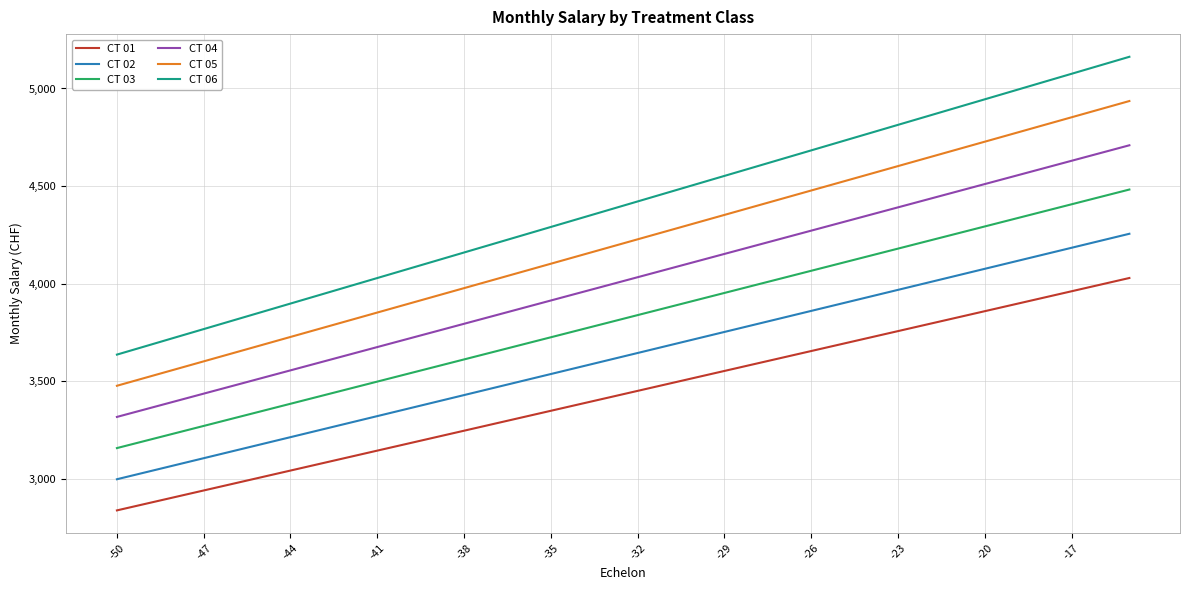

What is the maximum value for CT 02?

4255.1